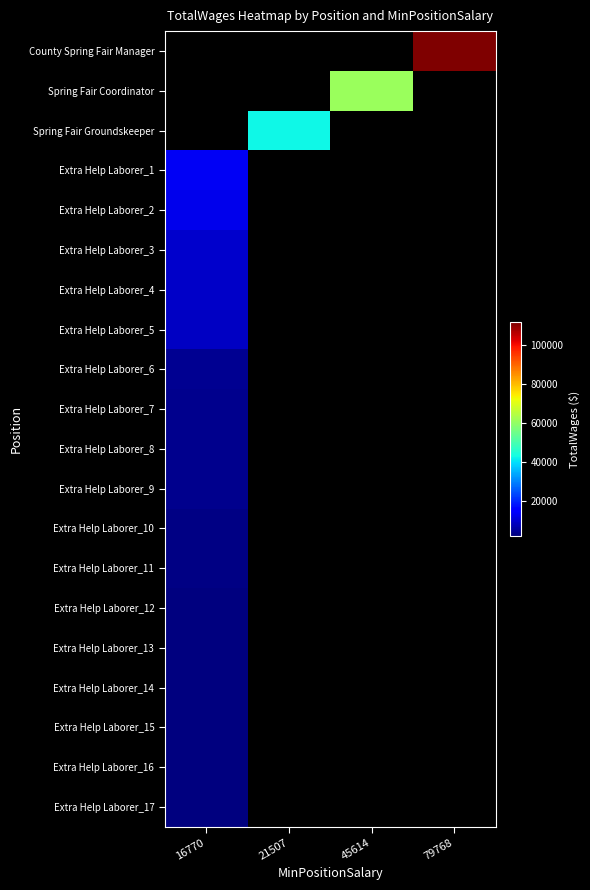

Count the number of data series in this chart.

20